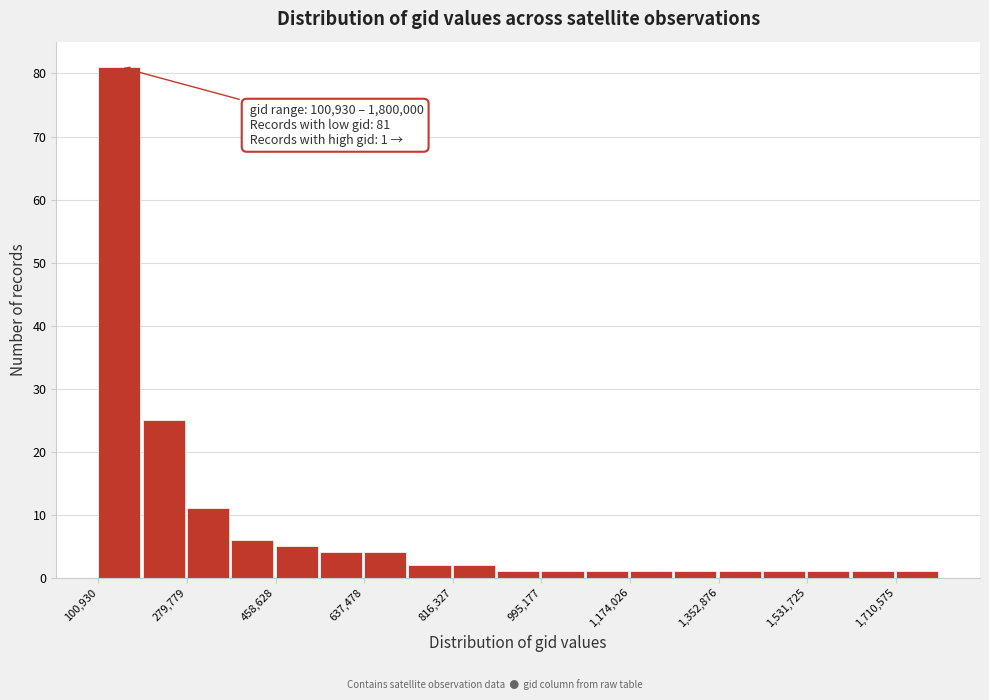

Which range on the x-axis has the tallest bar?

100000 to 200000